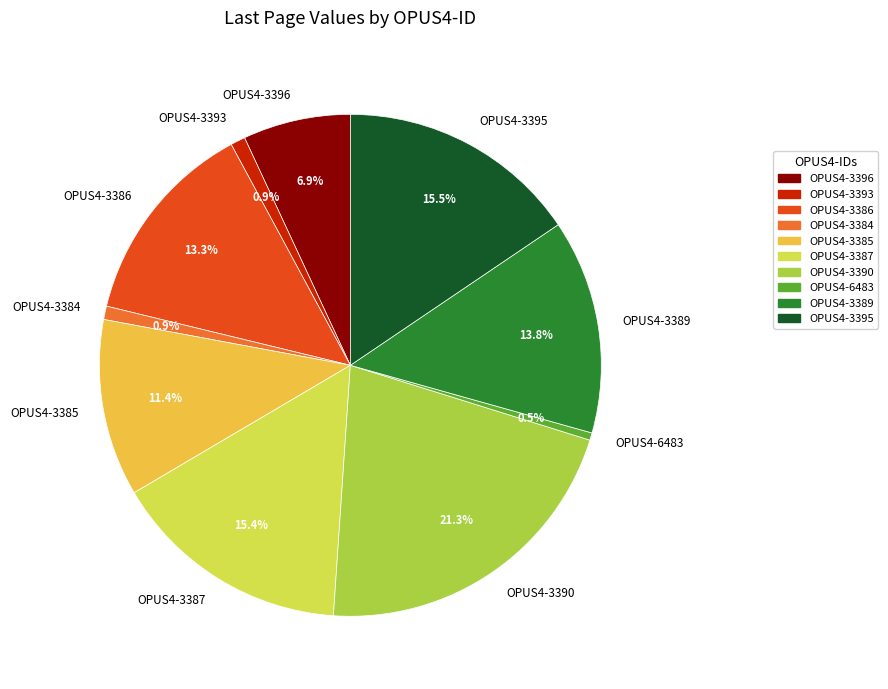

Count the number of slices in the pie.

10